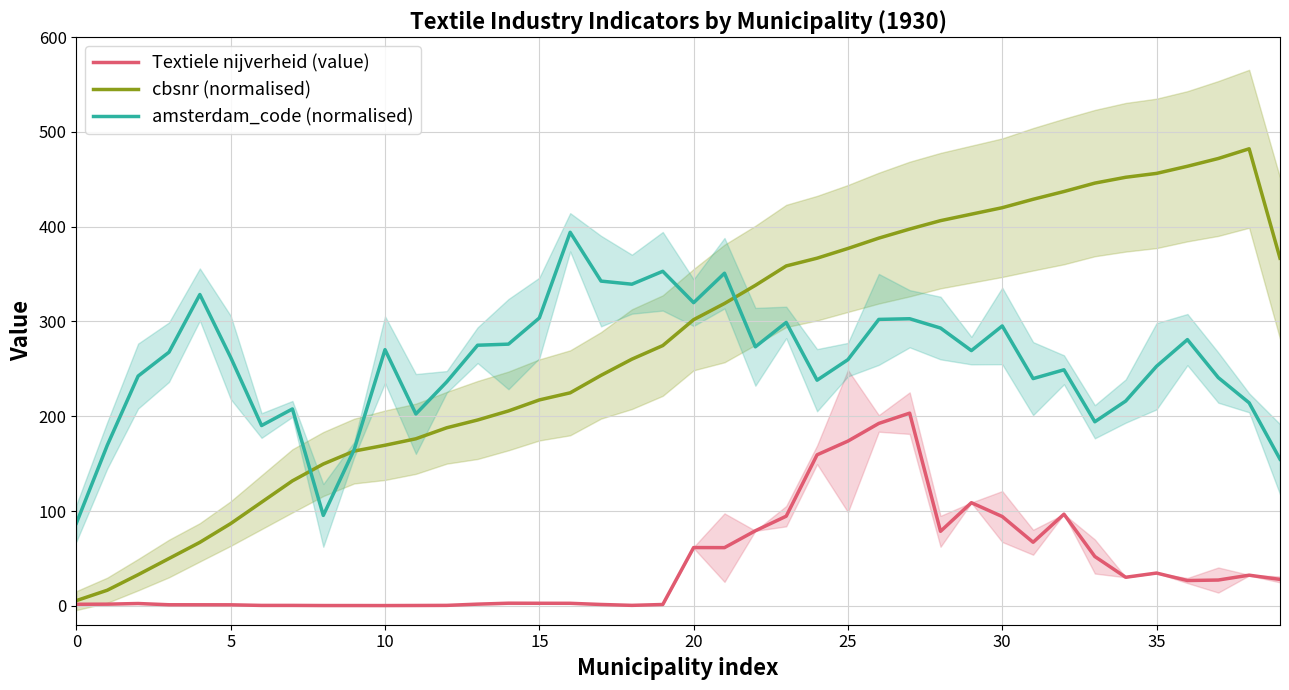

What are all the series names shown in the legend?

Textiele nijverheid (value), cbsnr (normalised), amsterdam_code (normalised)